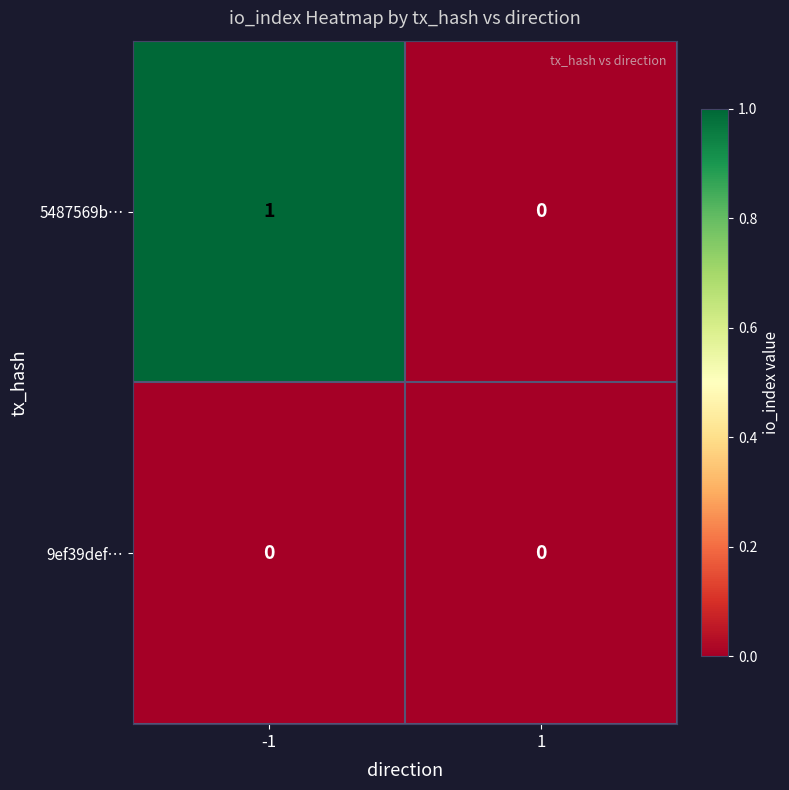

Which series has the largest total across all categories?

5487569b…